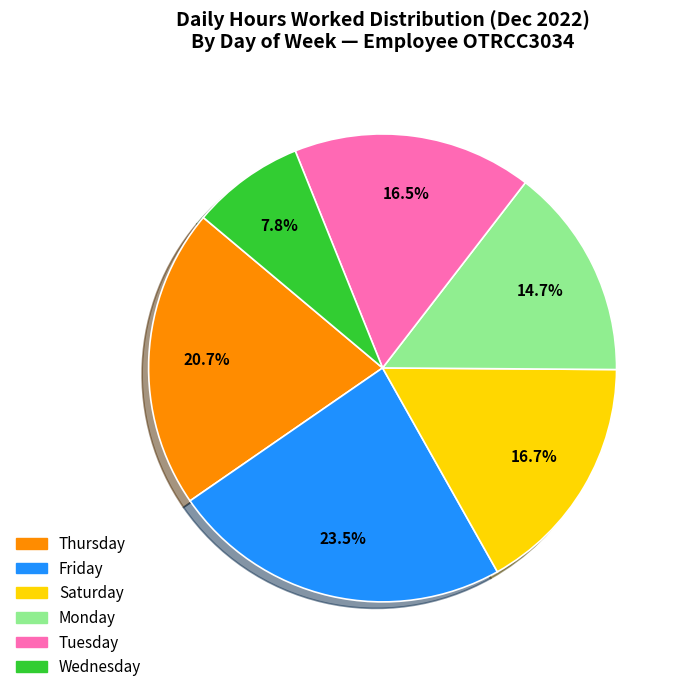

Is there a majority slice in this chart?

No